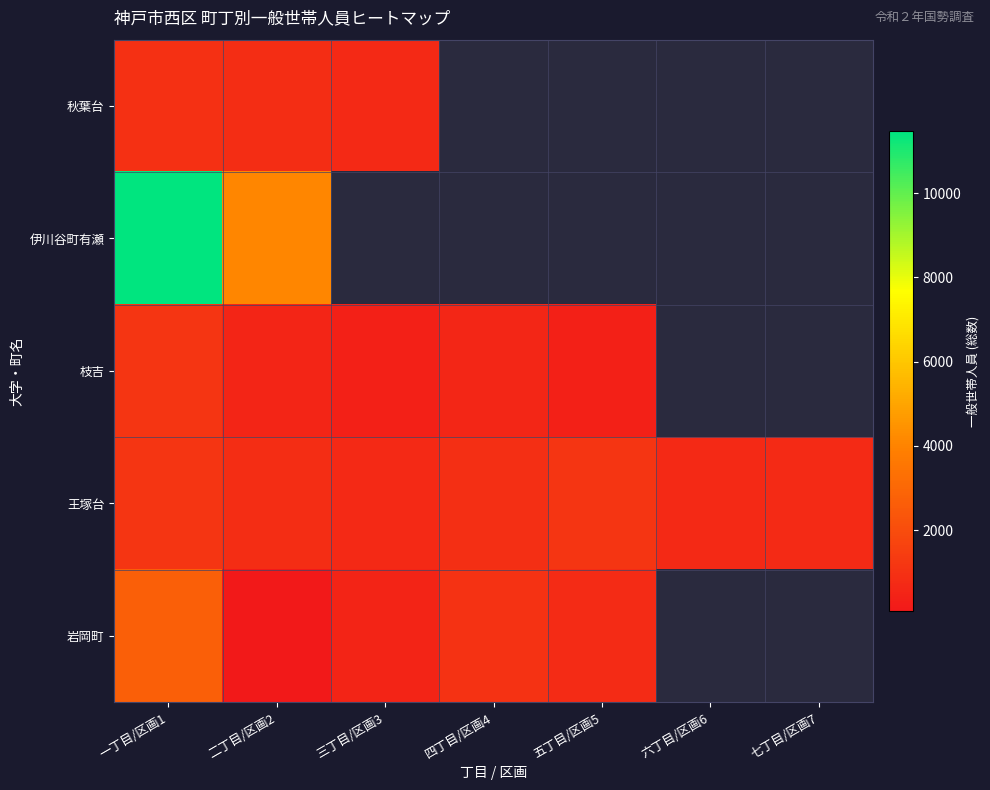

Which category has the lowest value across all series?

二丁目/区画2